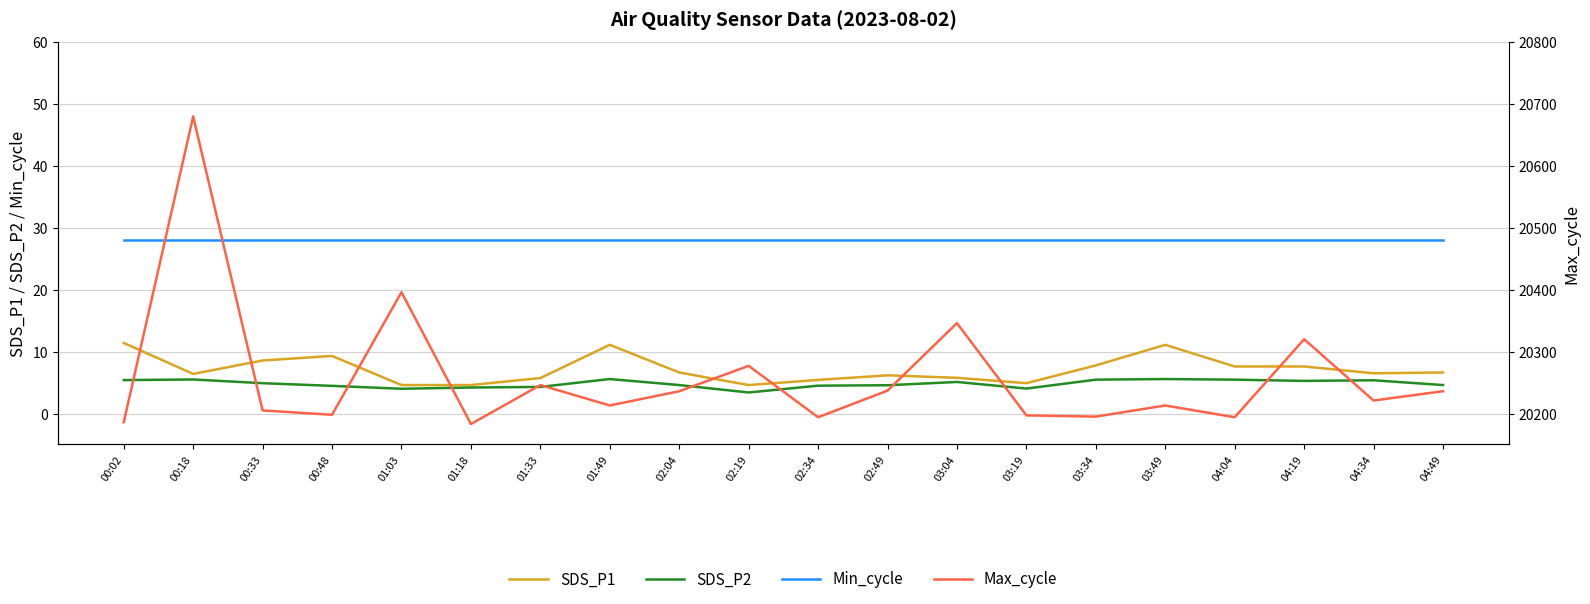

Which has a higher value, 03:49 or 00:33?

03:49